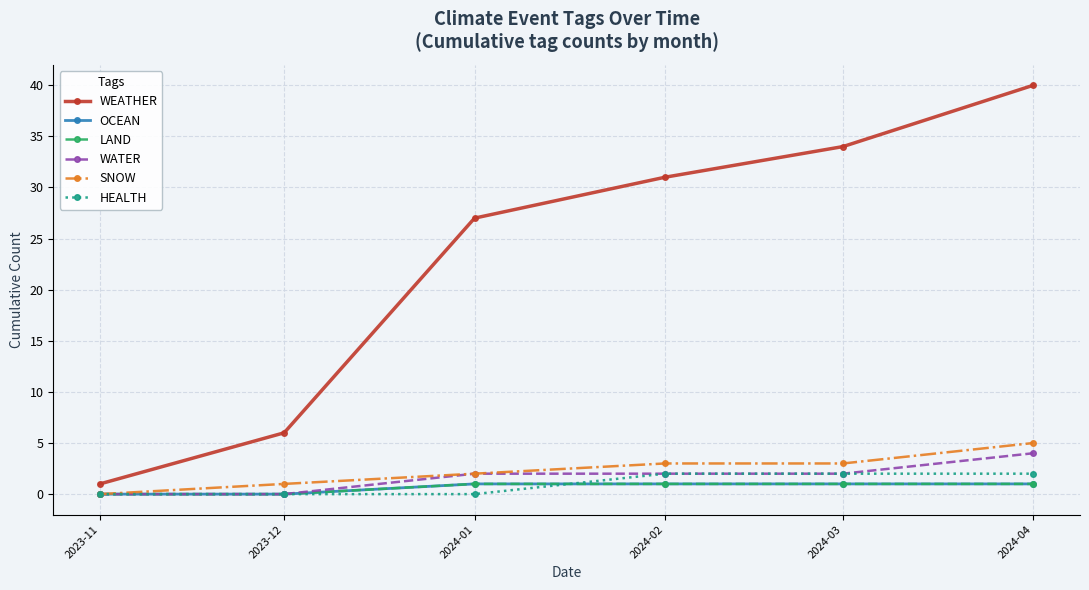

Reading left to right, list all the values displayed in this chart.

WEATHER: 2023-11=1	2023-12=6	2024-01=27	2024-02=31	2024-03=34	2024-04=40
OCEAN: 2023-11=0	2023-12=0	2024-01=1	2024-02=1	2024-03=1	2024-04=1
LAND: 2023-11=0	2023-12=0	2024-01=1	2024-02=1	2024-03=1	2024-04=1
WATER: 2023-11=0	2023-12=0	2024-01=2	2024-02=2	2024-03=2	2024-04=4
SNOW: 2023-11=0	2023-12=1	2024-01=2	2024-02=3	2024-03=3	2024-04=5
HEALTH: 2023-11=0	2023-12=0	2024-01=0	2024-02=2	2024-03=2	2024-04=2